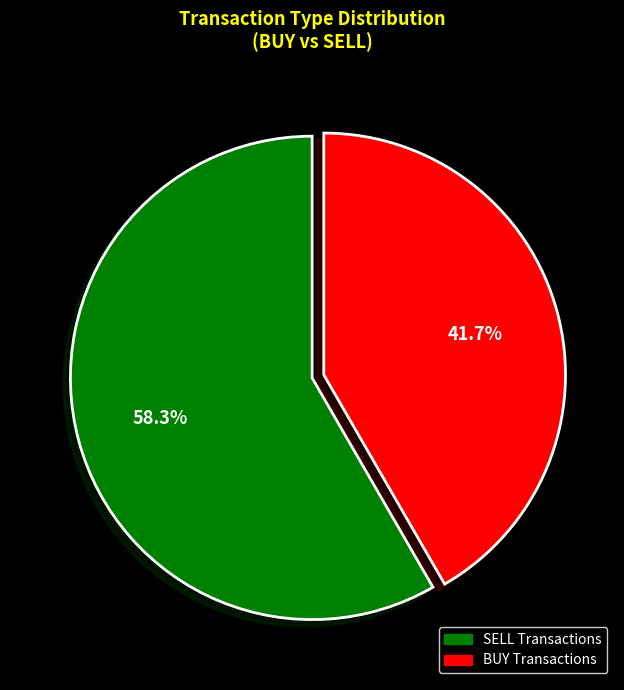

Does any single category account for the majority?

Yes